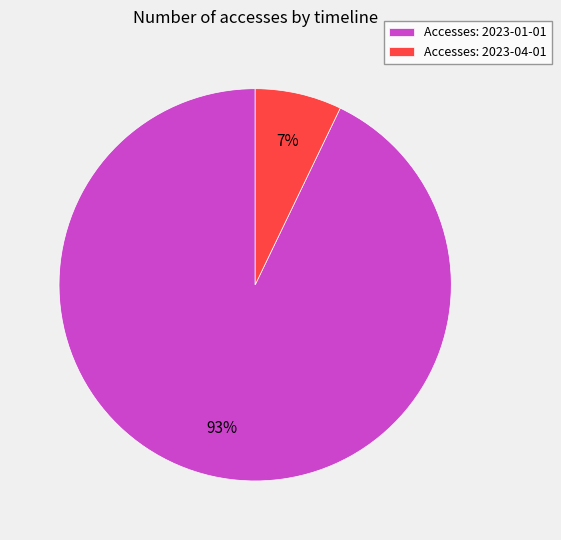

Which category accounts for the majority?

Accesses: 2023-01-01